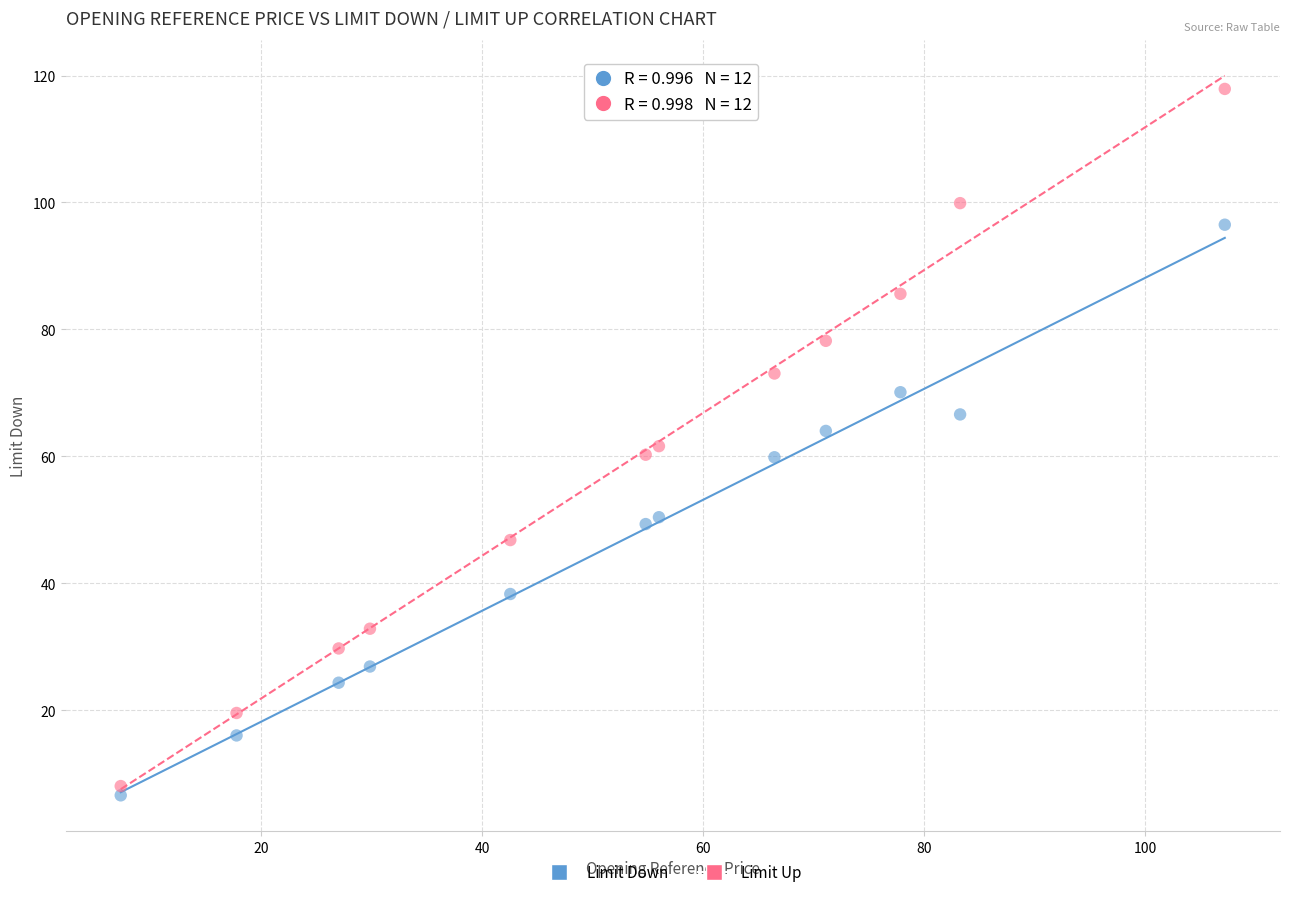

Across all data points, what is the range of Y values (max minus min)?

111.3